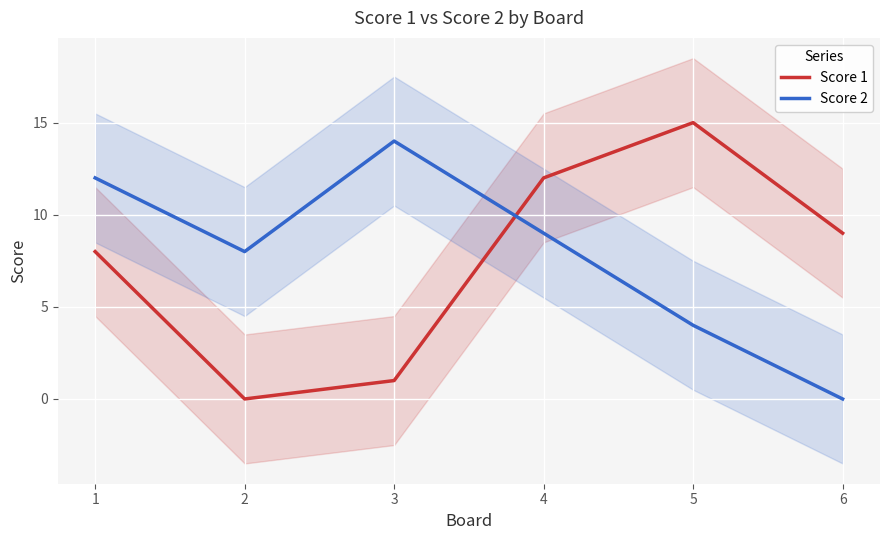

Reading left to right, extract all data points from this chart.

Score 1: 8	0	1	12	15	9
Score 2: 12	8	14	9	4	0